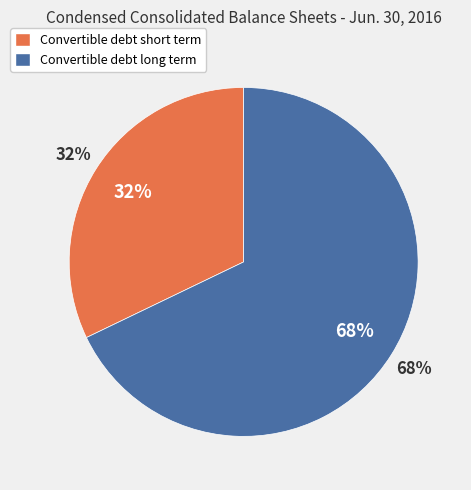

Which slice is the smallest?

Convertible debt short term